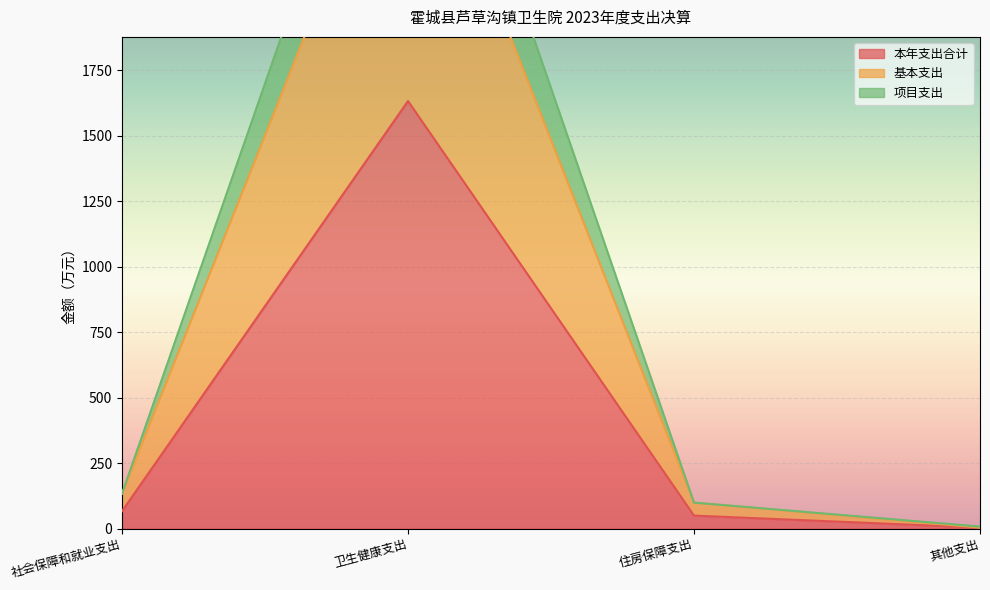

How many data points does each series have?

4